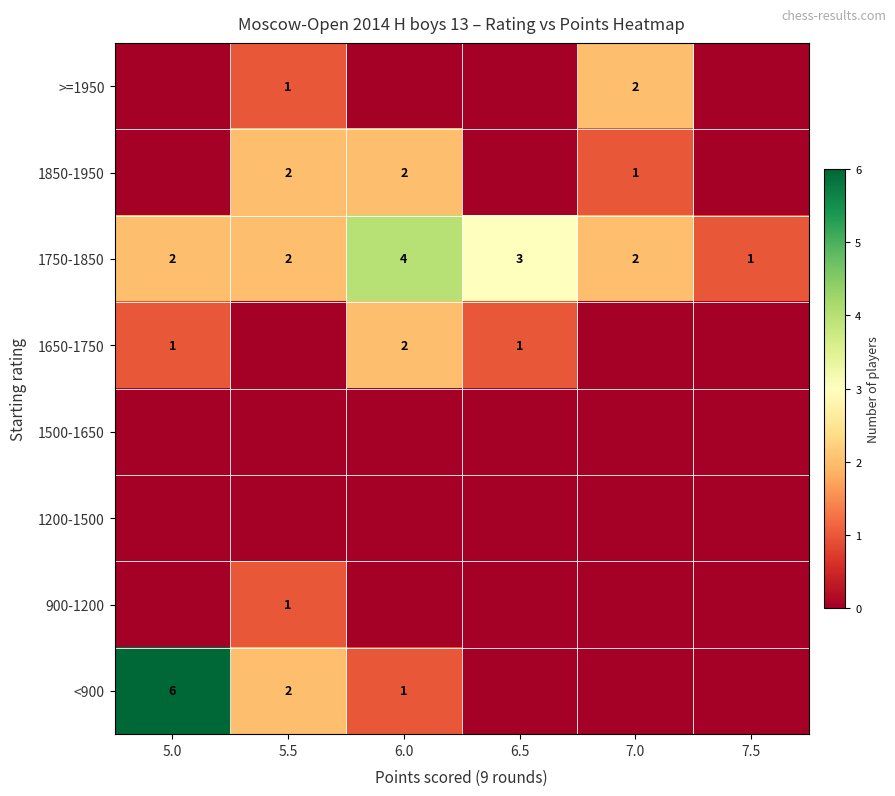

How many 1750-1850 values are between 2 and 3?

4